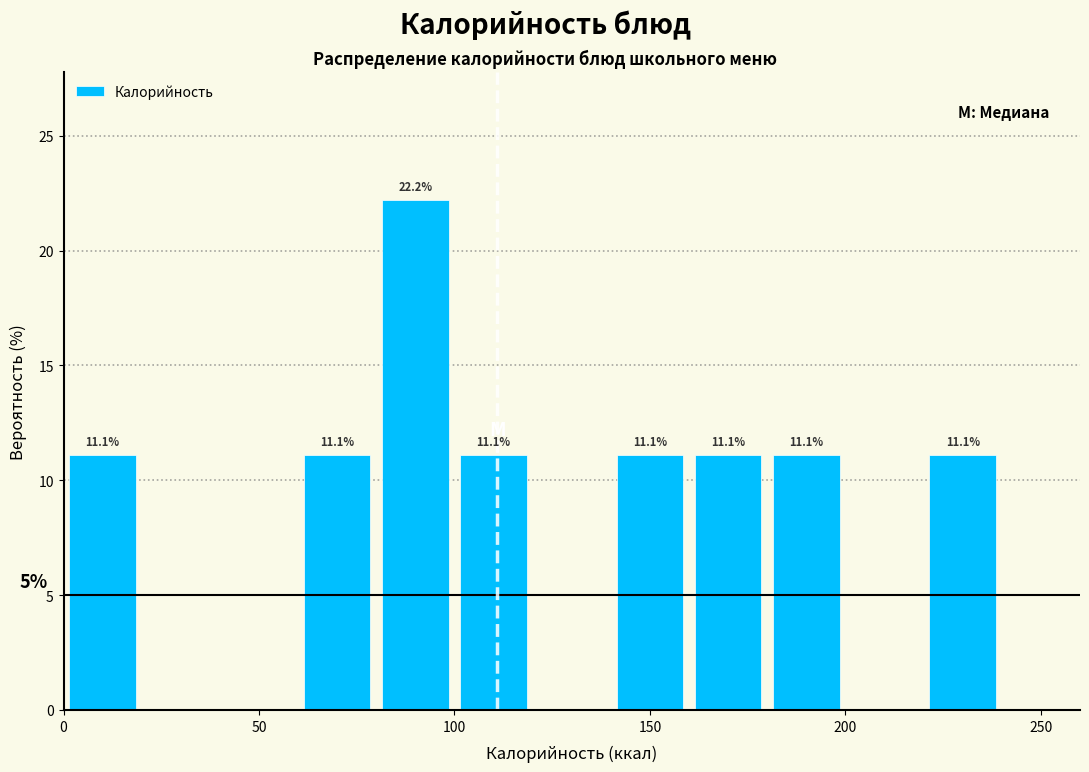

Over which range of the x-axis is the bar tallest?

80 to 100